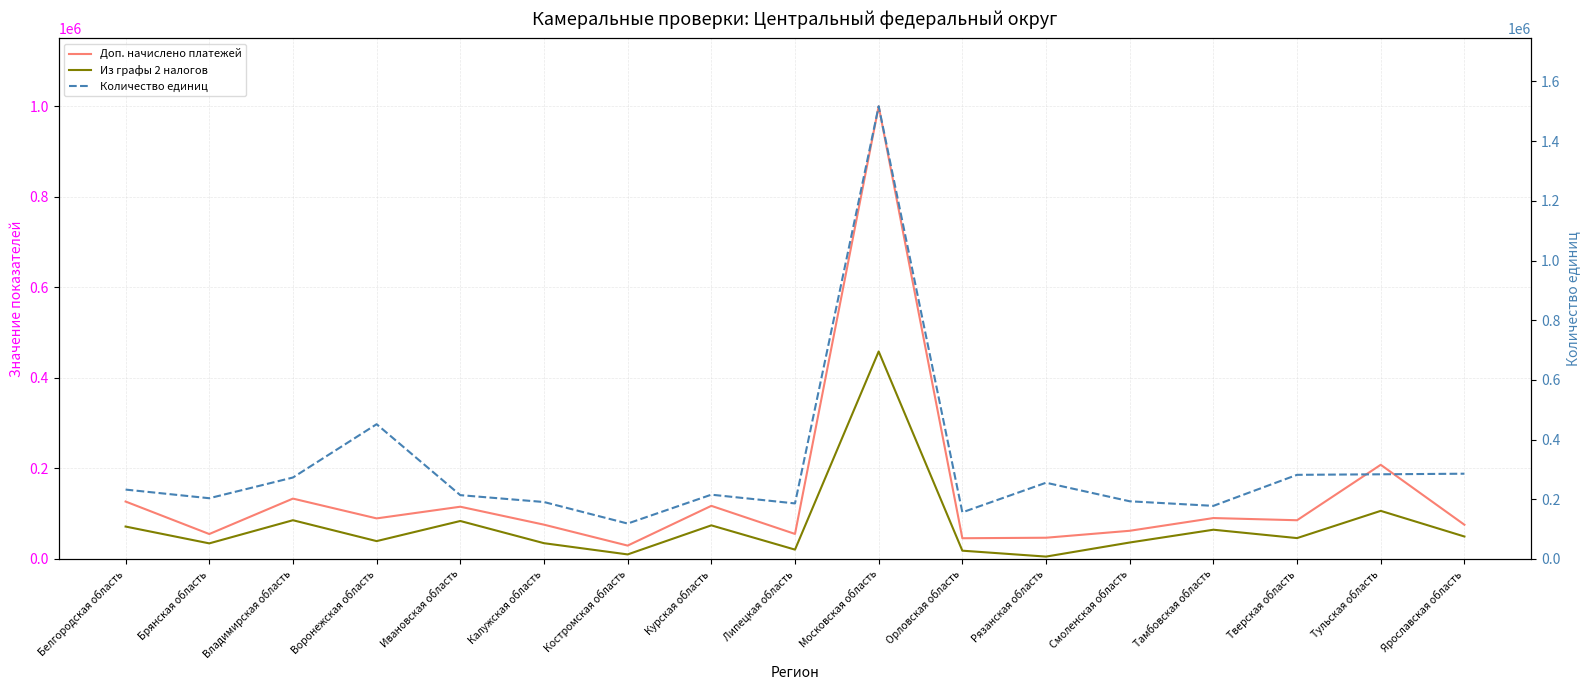

Does the chart display data point markers on the line(s)?

No